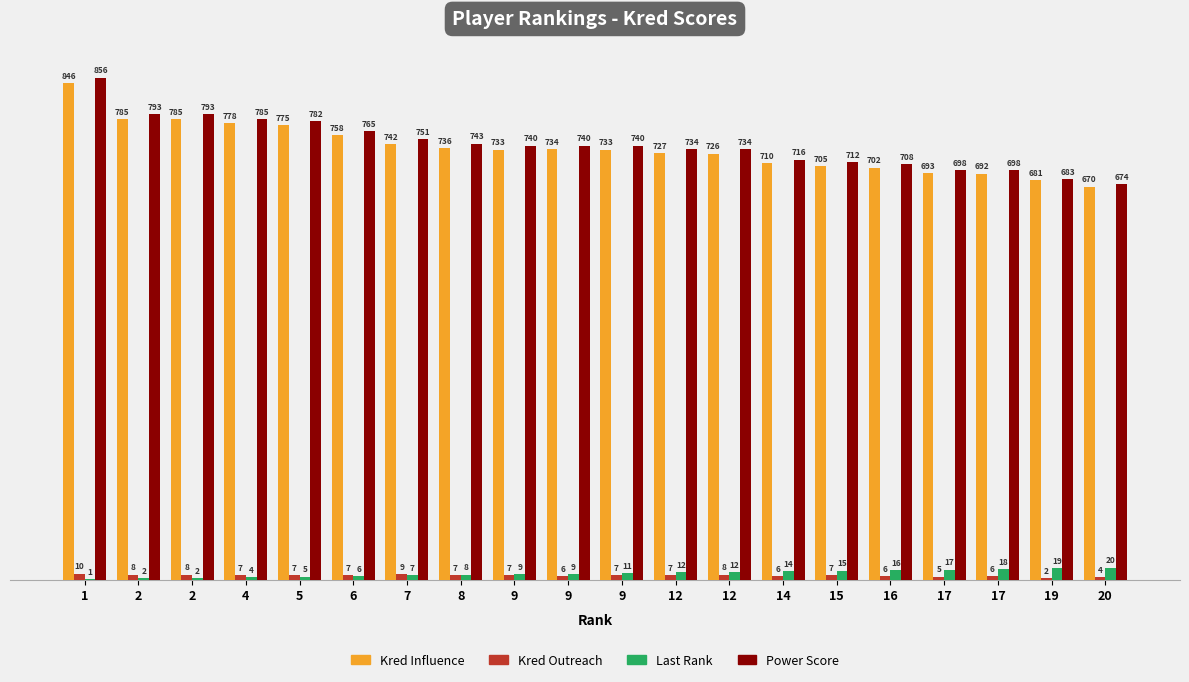

The value of Last_rank at 17 is 27. True or false?

False